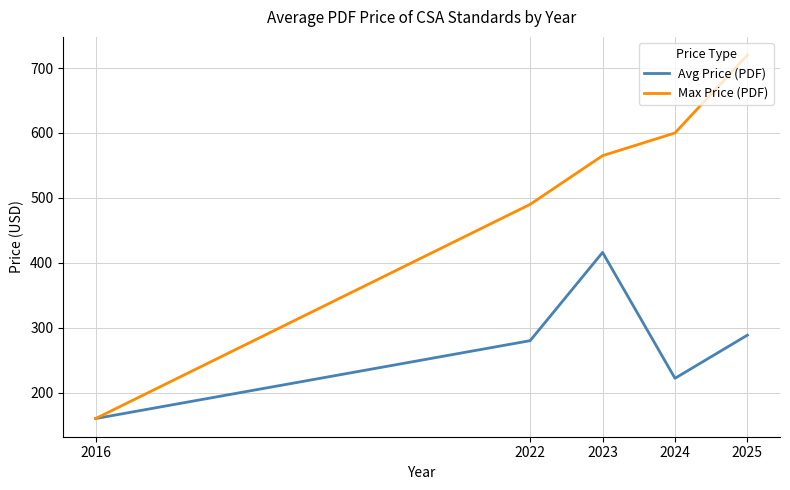

How many categories are shown in the chart?

5